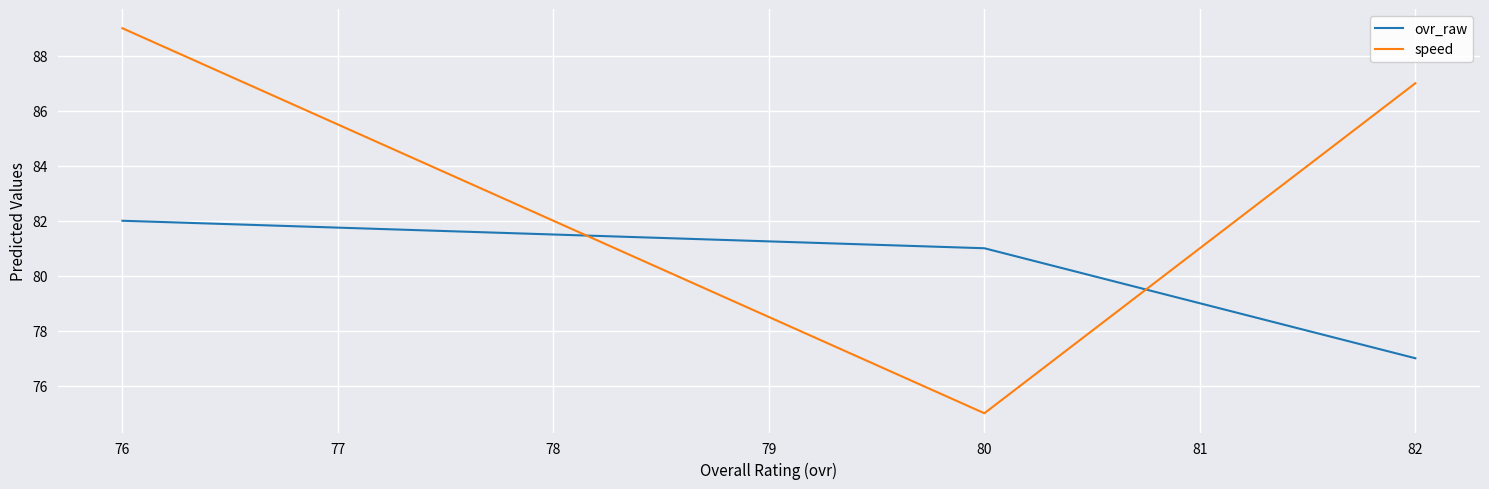

List the series in order of their peak value, highest first.

speed, ovr_raw